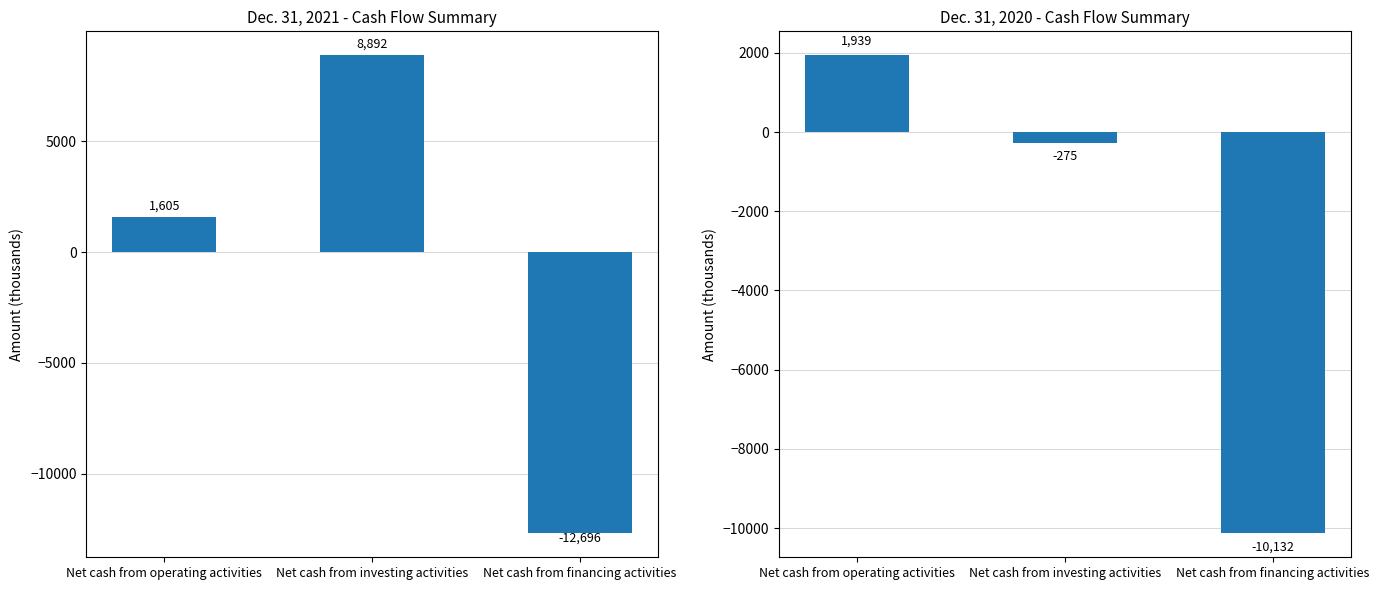

Reading left to right, extract all data points from this chart.

Dec. 31, 2021: 1605	8892	-12696
Dec. 31, 2020: 1939	-275	-10132